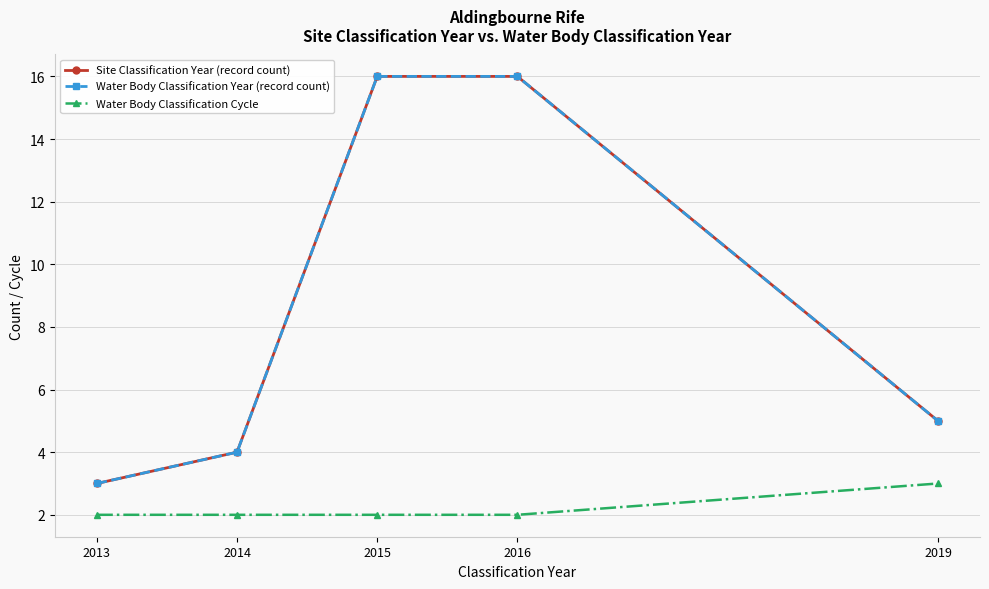

Reading left to right, transcribe all the data shown in this chart.

Site Classification Year (record count): 2013=3	2014=4	2015=16	2016=16	2019=5
Water Body Classification Year (record count): 2013=3	2014=4	2015=16	2016=16	2019=5
Water Body Classification Cycle: 2013=2	2014=2	2015=2	2016=2	2019=3